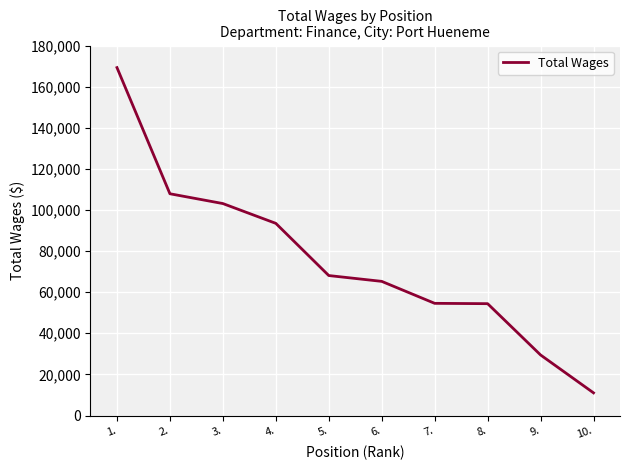

At which category does the chart reach its minimum across all series?

10.